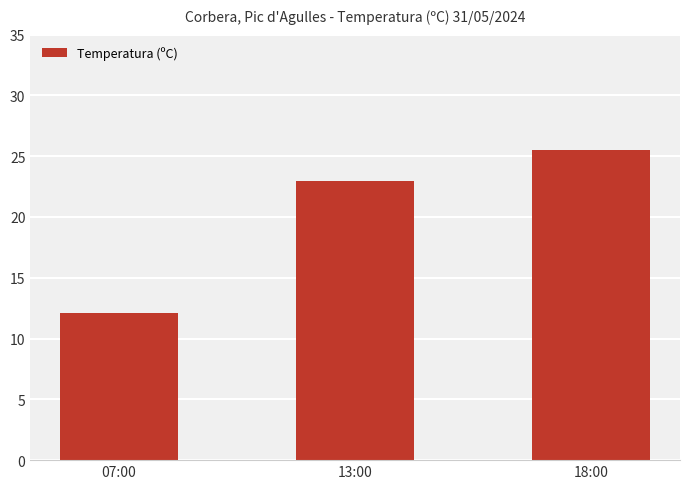

The chart shows a value of 40.8 at 18:00. True or false?

False